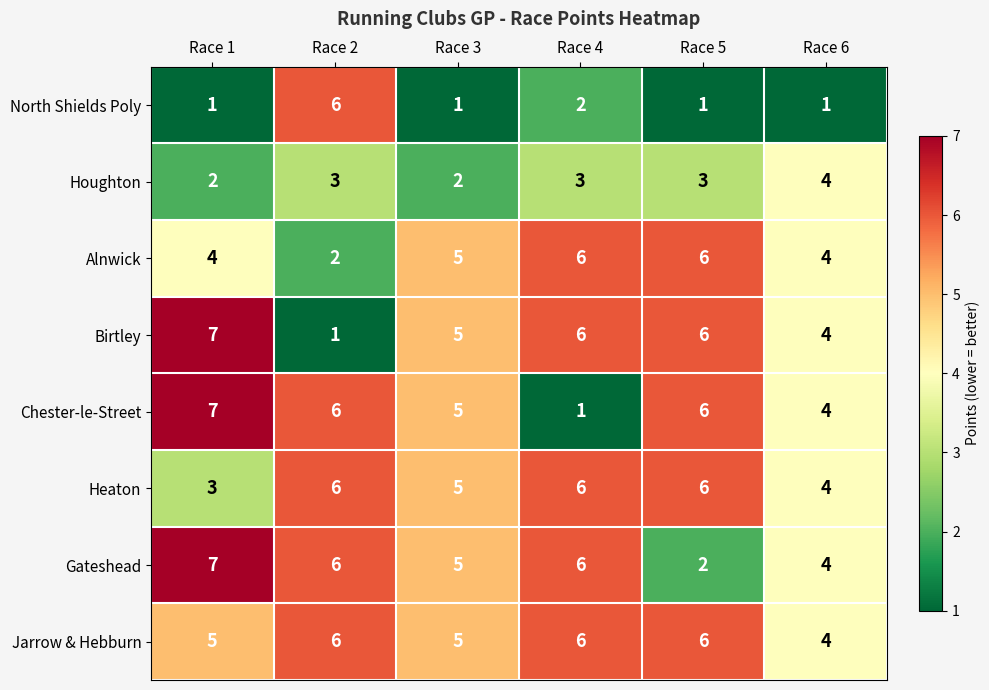

Where is North Shields Poly nearest to the value 3?

Race 4